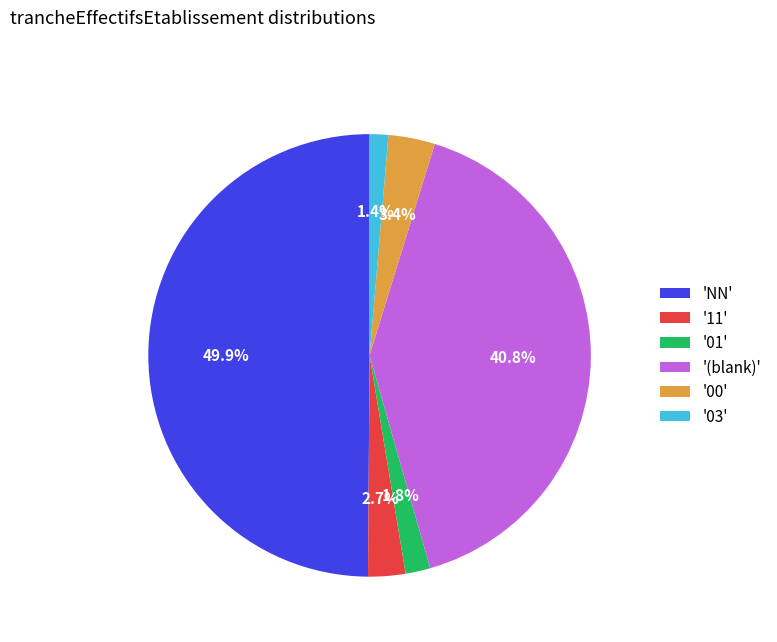

Does '11' account for over 50% of the chart?

No